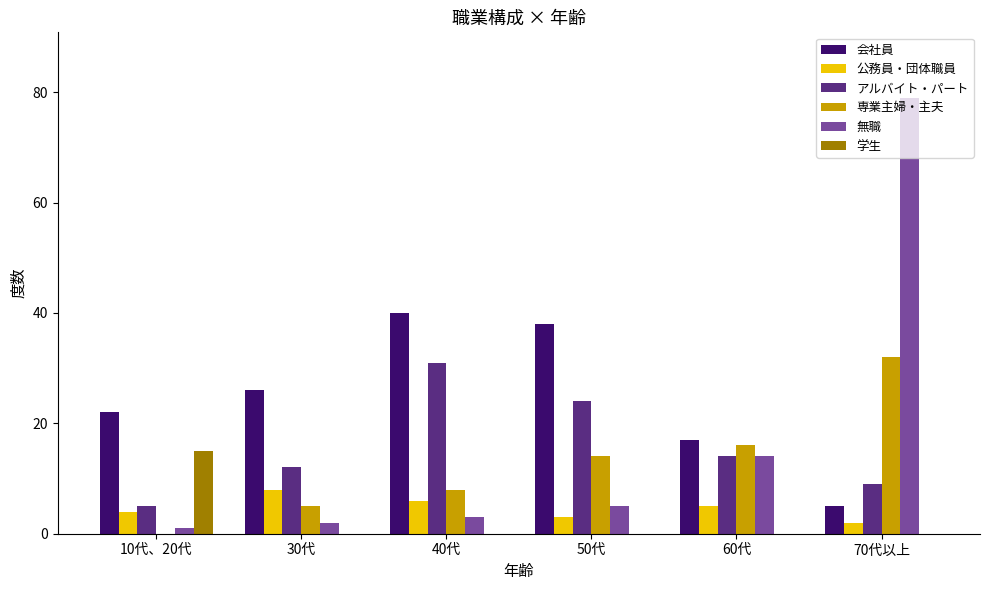

Reading right to left, what are all the values shown in this chart?

会社員: 70代以上=5	60代=17	50代=38	40代=40	30代=26	10代、20代=22
公務員・団体職員: 70代以上=2	60代=5	50代=3	40代=6	30代=8	10代、20代=4
アルバイト・パート: 70代以上=9	60代=14	50代=24	40代=31	30代=12	10代、20代=5
専業主婦・主夫: 70代以上=32	60代=16	50代=14	40代=8	30代=5	10代、20代=0
無職: 70代以上=79	60代=14	50代=5	40代=3	30代=2	10代、20代=1
学生: 70代以上=0	60代=0	50代=0	40代=0	30代=0	10代、20代=15